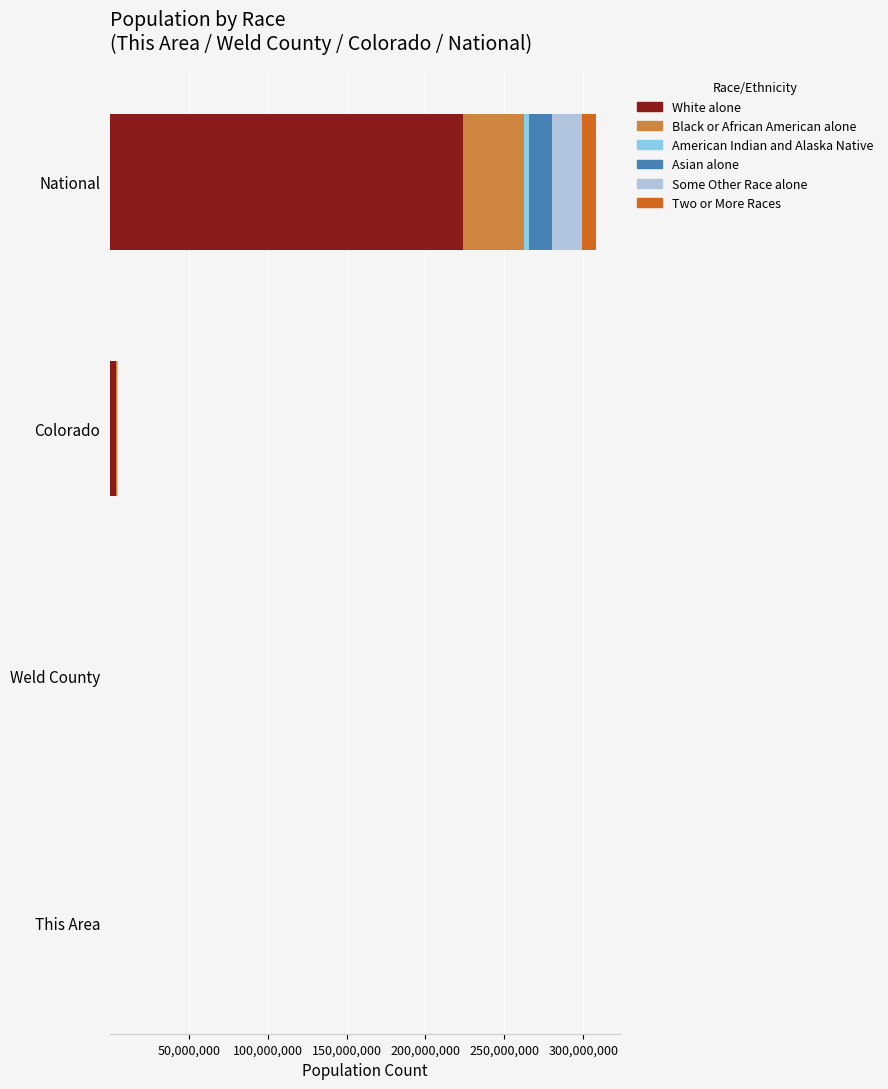

What is the maximum value for White alone?

223553265